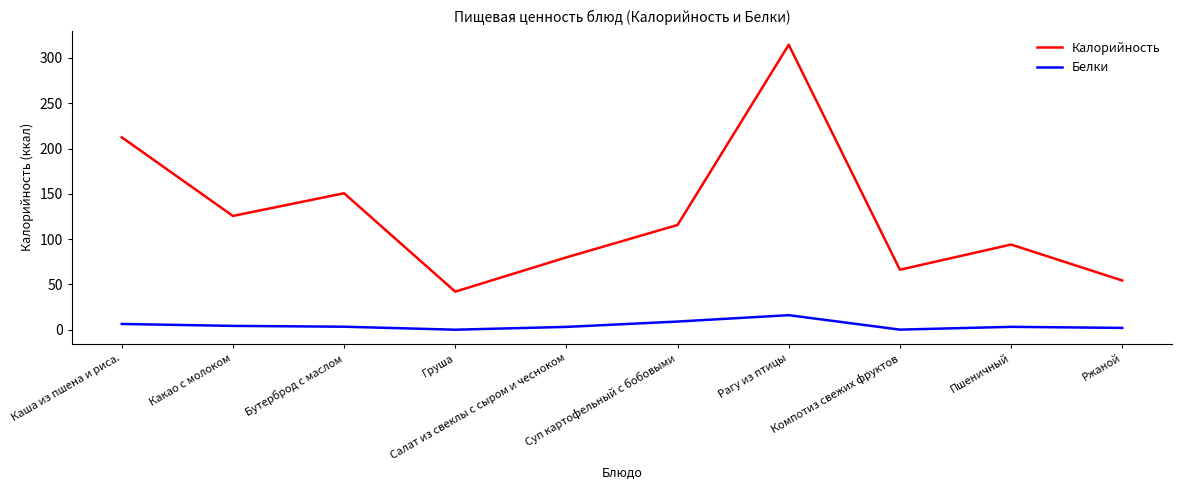

Does the chart display data point markers on the line(s)?

No